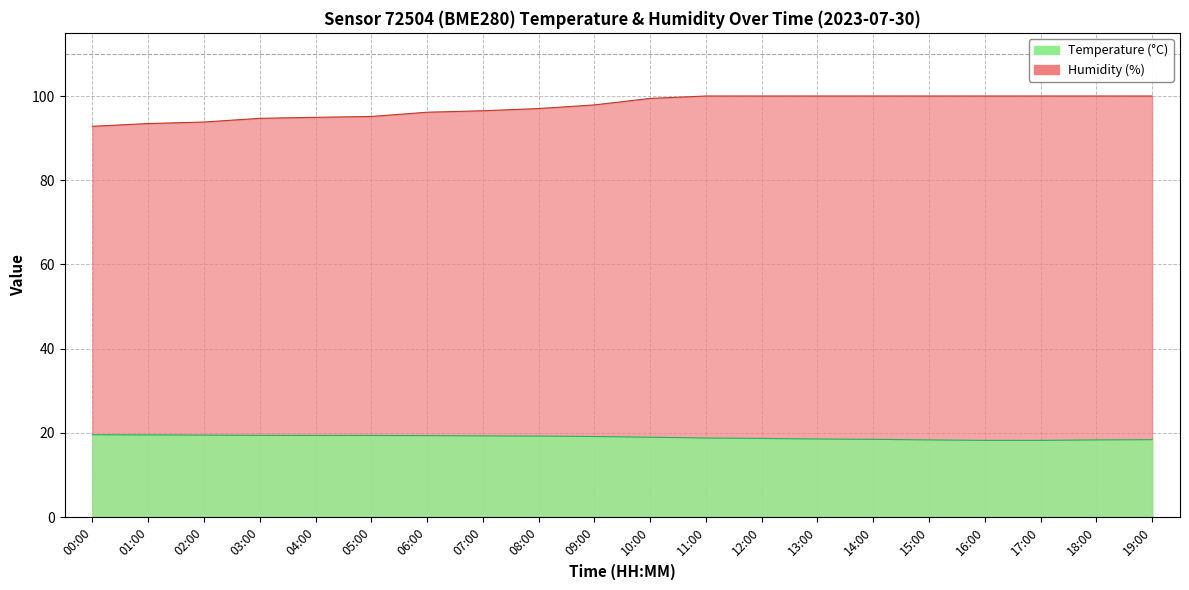

Which has a higher value, 08:00 or 09:00?

08:00